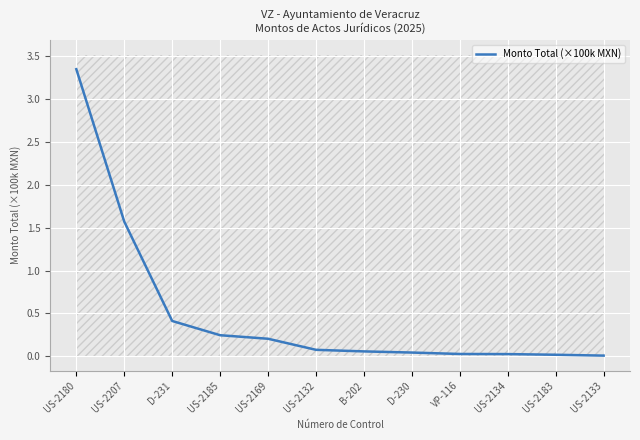

At which category does the chart reach its minimum across all series?

US-2133